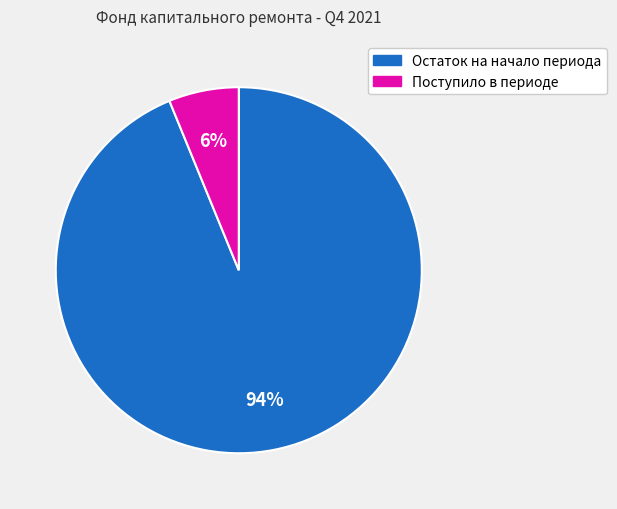

To the nearest percent, what is the difference between the largest and smallest slice percentages?

88%